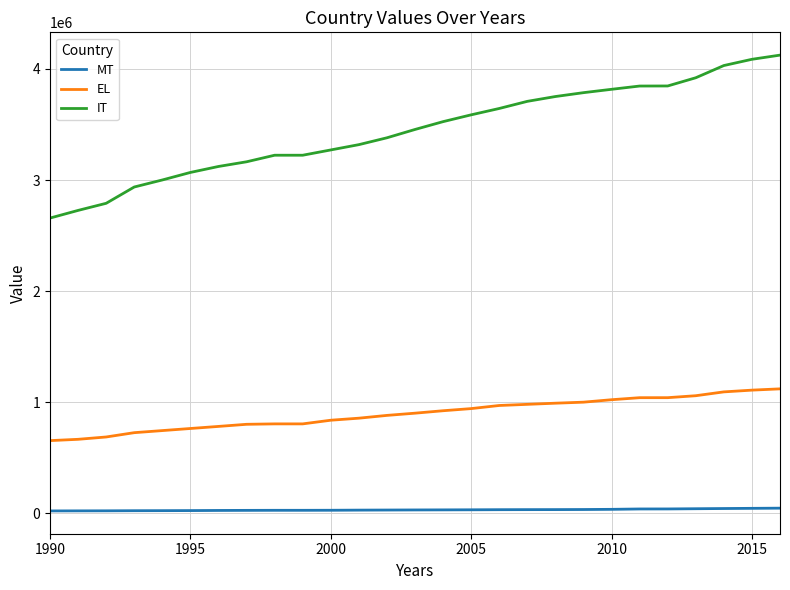

Does the chart display data point markers on the line(s)?

No